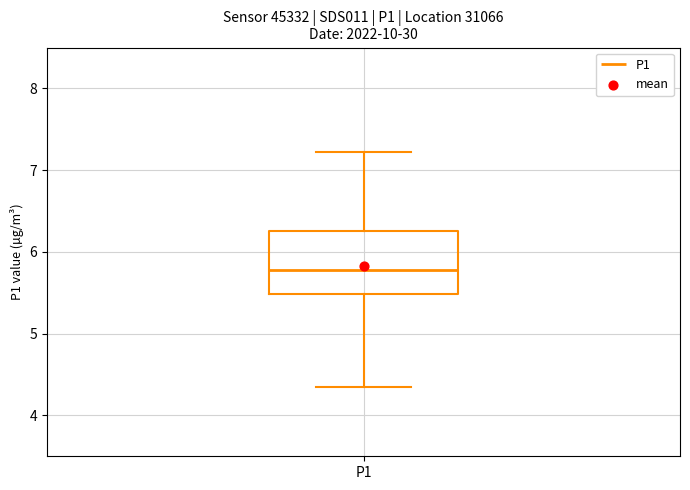

Read this box plot against the y-axis: the position of the median line, the range covered by the box, and the ends of both whiskers. The values are not printed on the chart, so give them approximately, as read against the axis.

median 5.8, box 5.5 to 6.3, whiskers 4.4 to 7.2